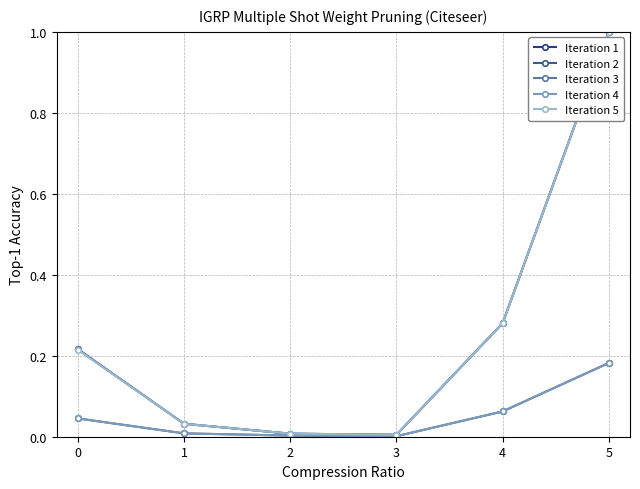

The value of Iteration 3 at 5 is 1.0. True or false?

True